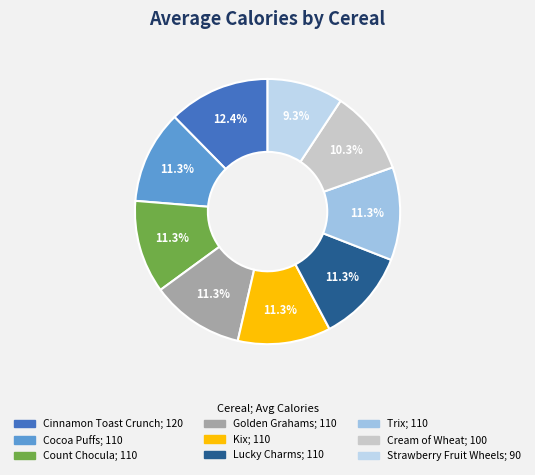

To the nearest percent, what is the difference between the Cream of Wheat and Golden Grahams slice percentages?

1%